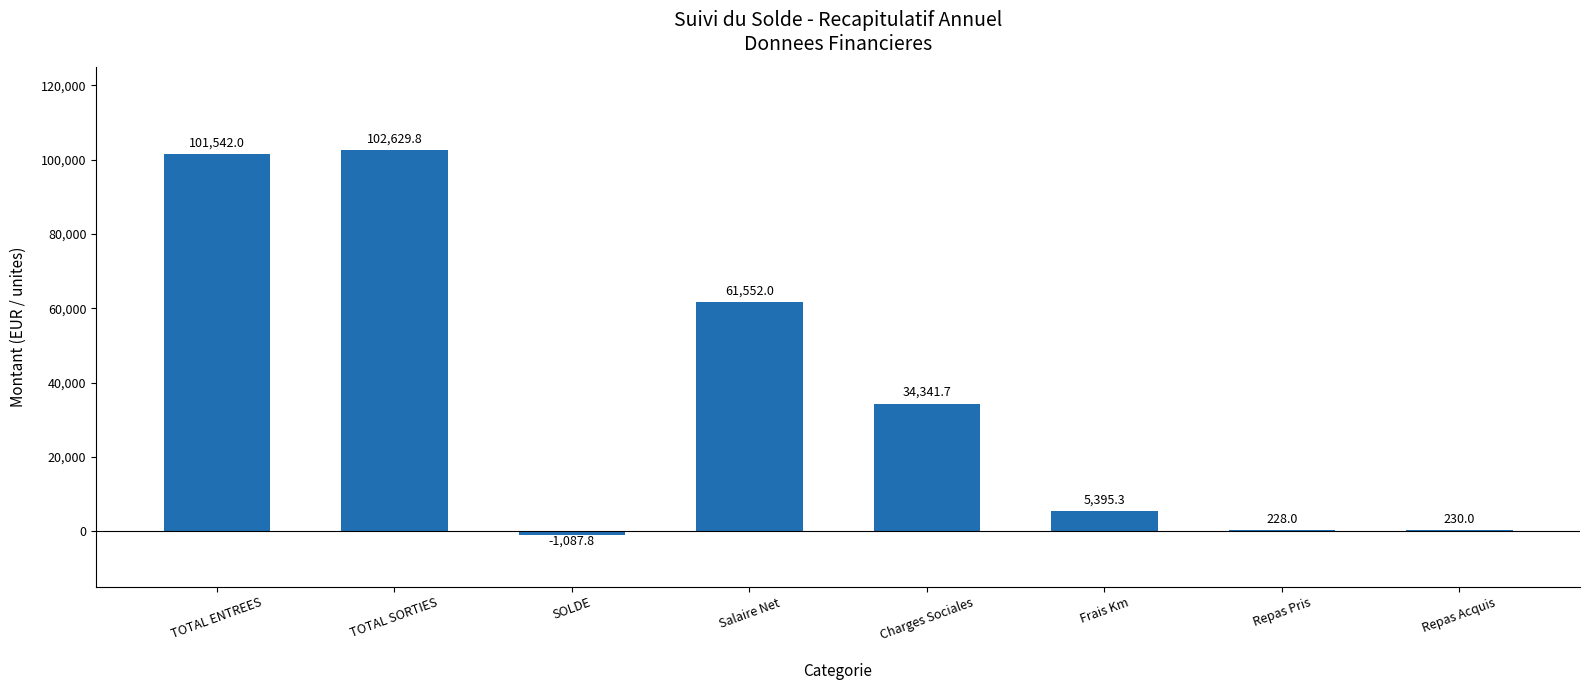

Which has a higher value, Charges Sociales or TOTAL SORTIES?

TOTAL SORTIES